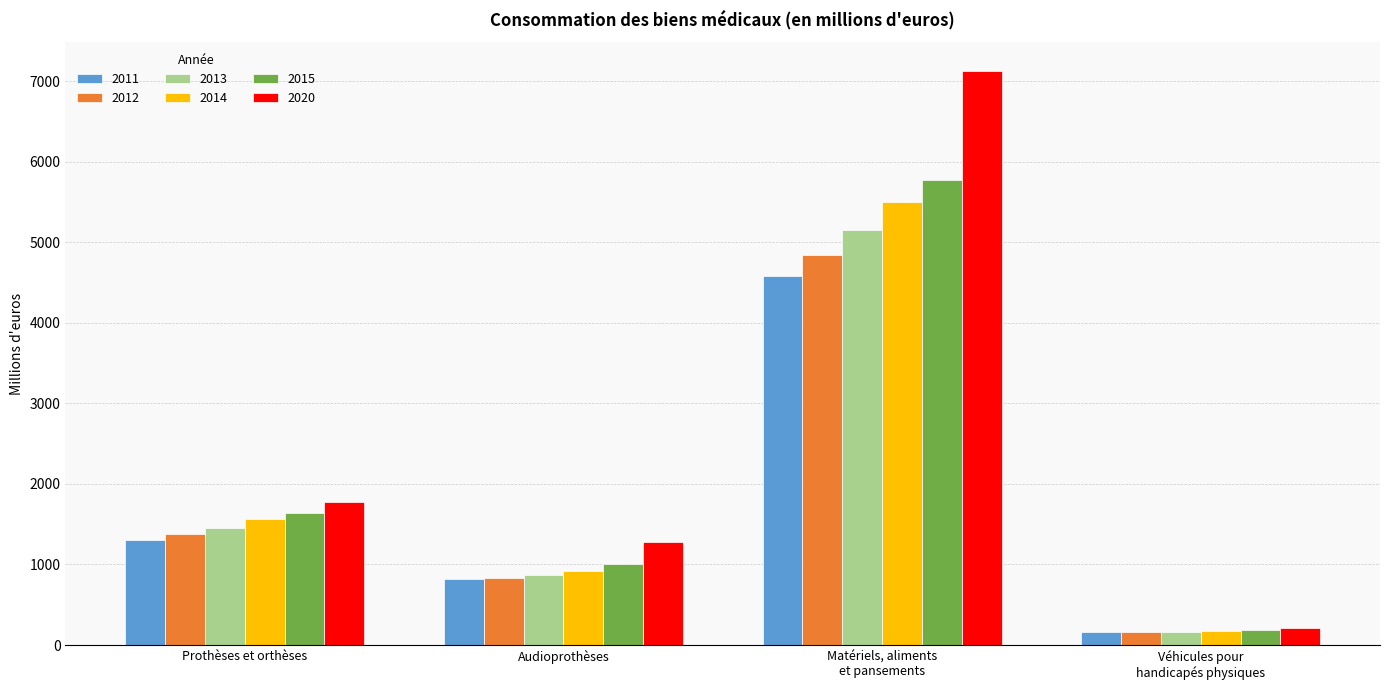

Which series has the largest total across all categories?

2020